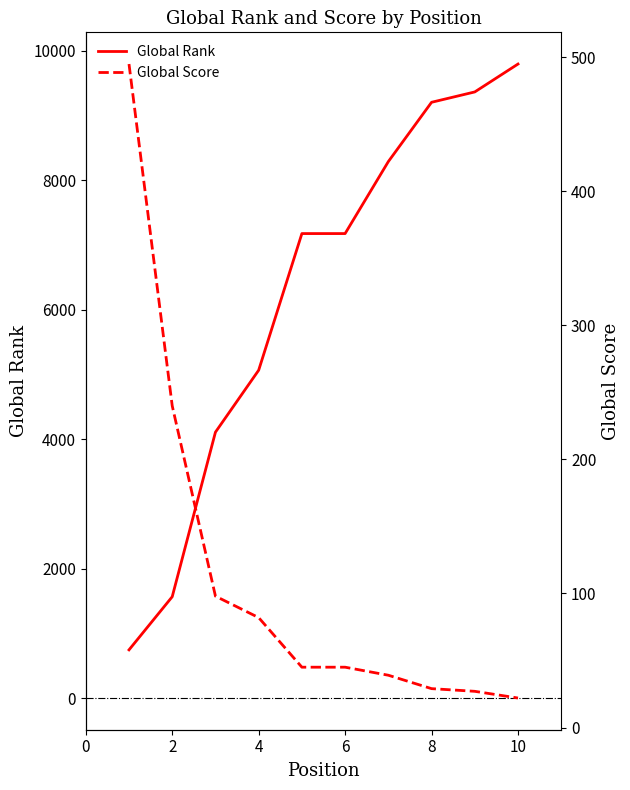

Rank the series at 4 from highest to lowest value.

Global Rank, Global Score